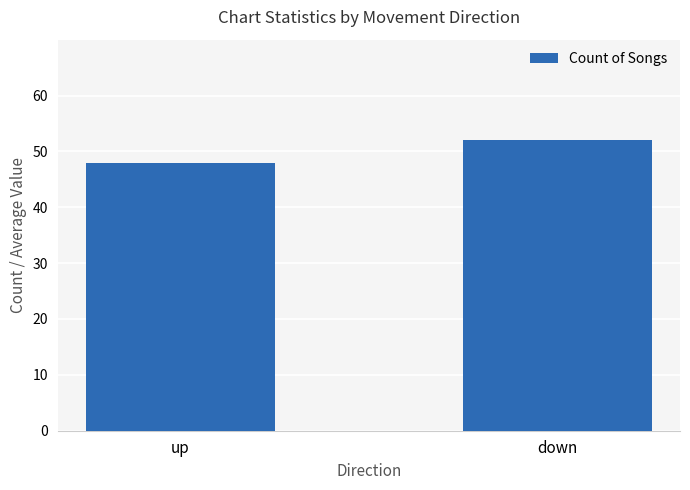

Which category has the lowest value across all series?

up